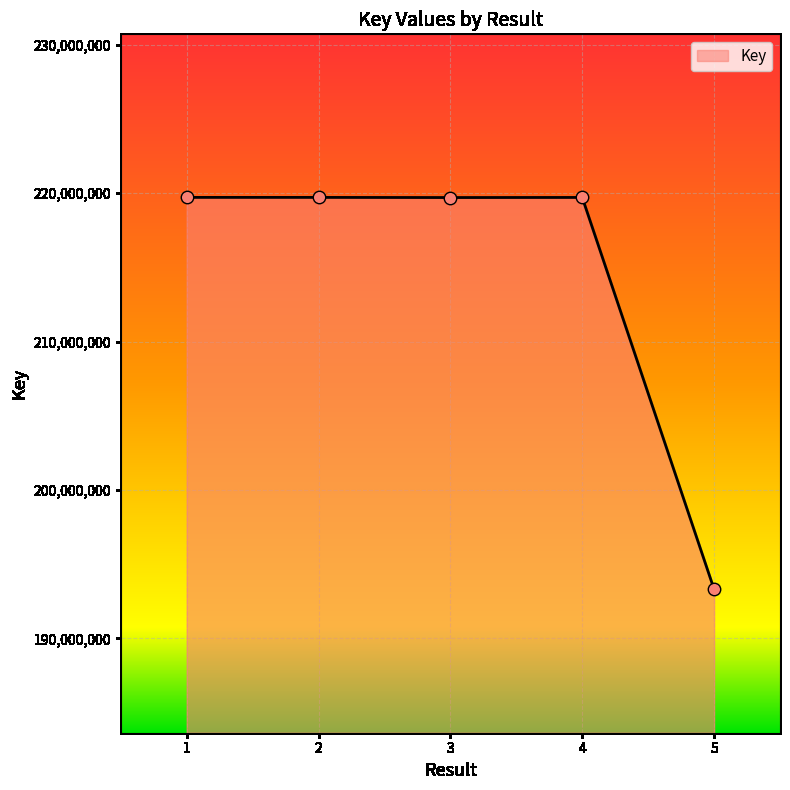

What is the change in value from 4 to 5?

-26397348